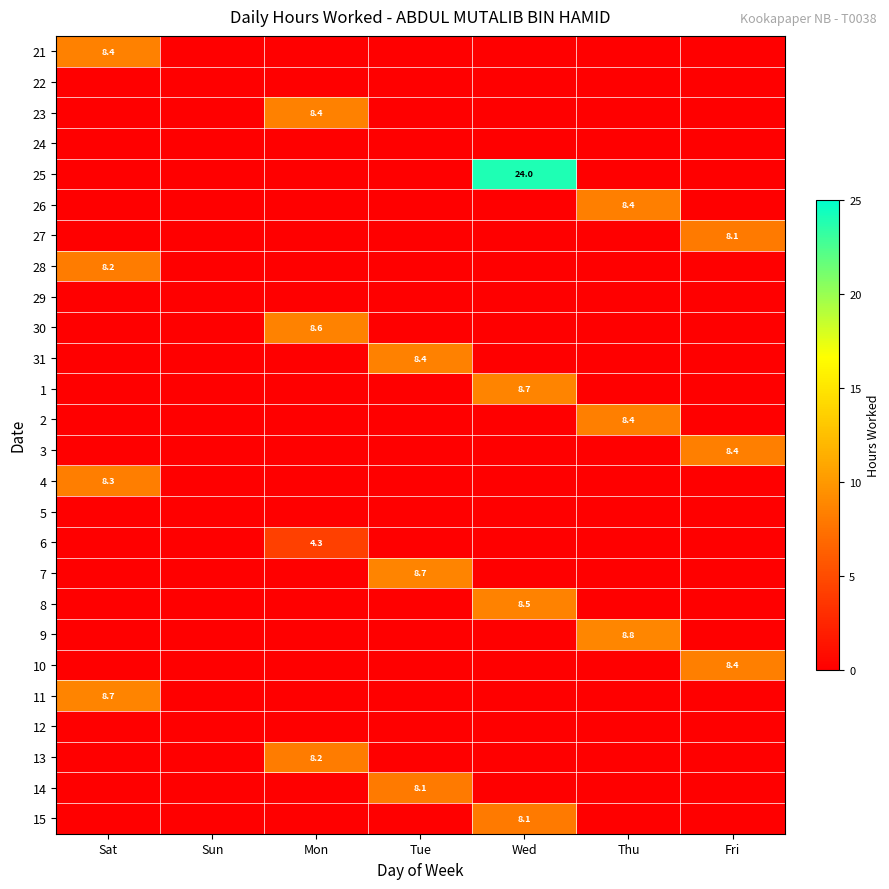

What is the difference between the highest and lowest values at Tue?

8.7